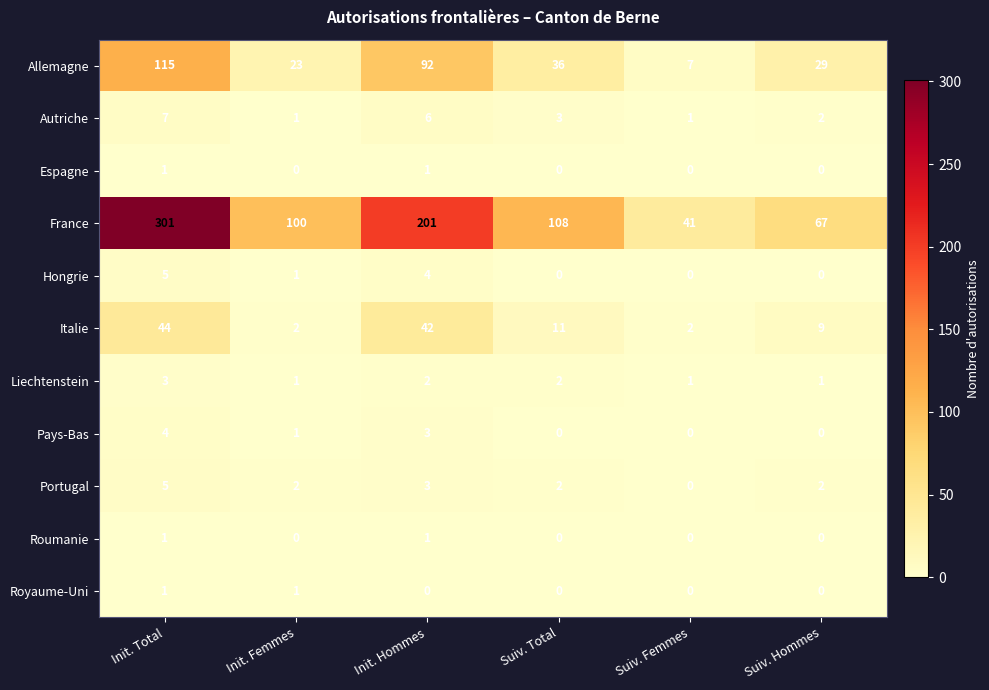

What is the sum of the Hongrie values at Suiv. Femmes and Init. Hommes?

4